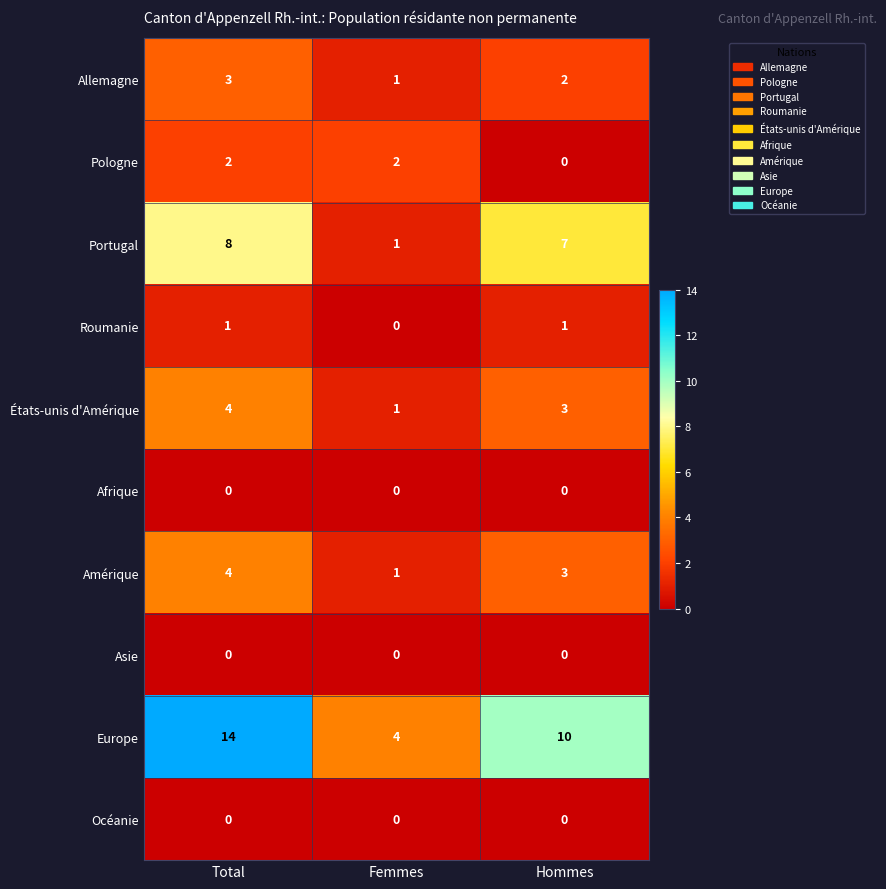

What is the difference between the highest and lowest values at Total?

14